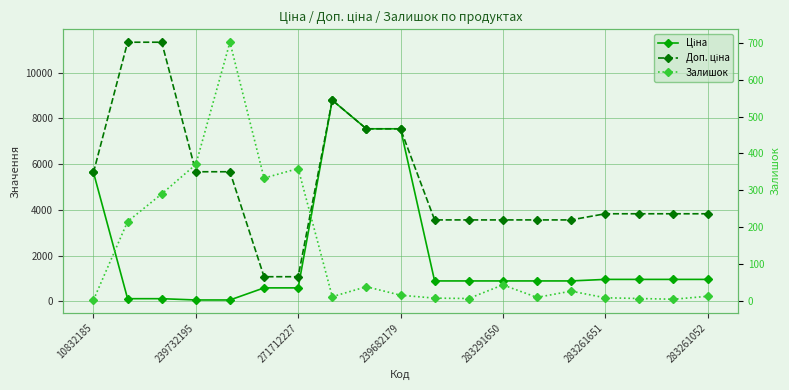

True or false: Доп. ціна and Залишок intersect in this chart.

False